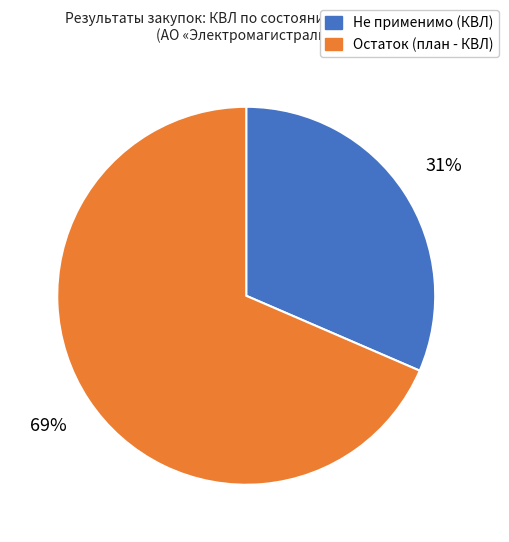

To the nearest percent, what is the average slice percentage?

50%